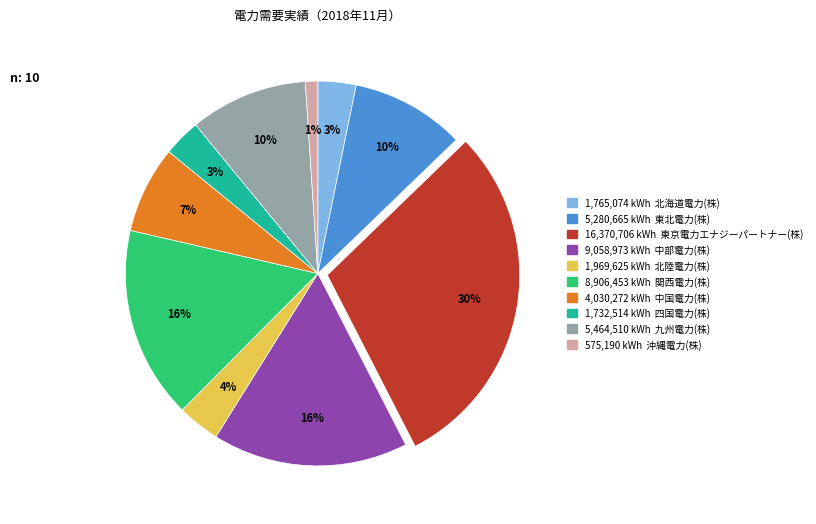

Does any single category account for the majority?

No